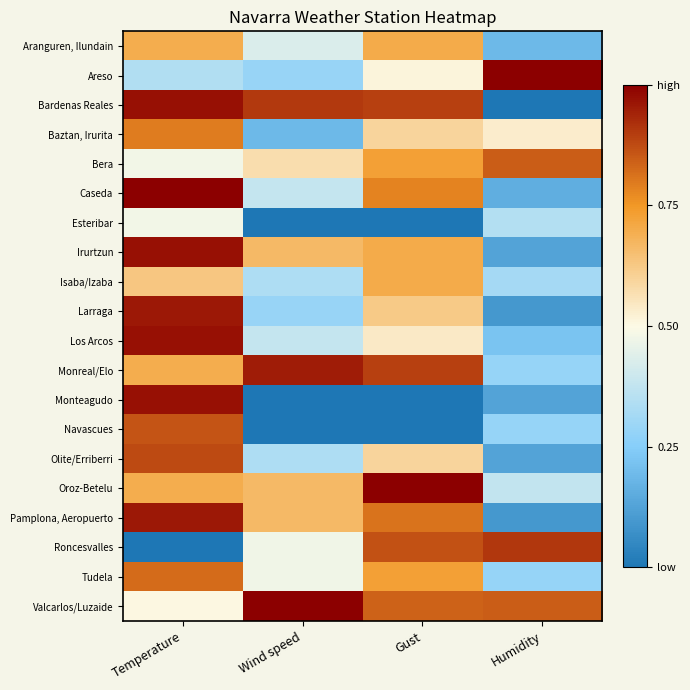

At Gust, list the series in order from largest to smallest.

Oroz-Betelu, Bardenas Reales, Monreal/Elo, Roncesvalles, Valcarlos/Luzaide, Pamplona, Aeropuerto, Caseda, Bera, Tudela, Aranguren, Ilundain, Irurtzun, Isaba/Izaba, Larraga, Baztan, Irurita, Olite/Erriberri, Los Arcos, Areso, Esteribar, Monteagudo, Navascues